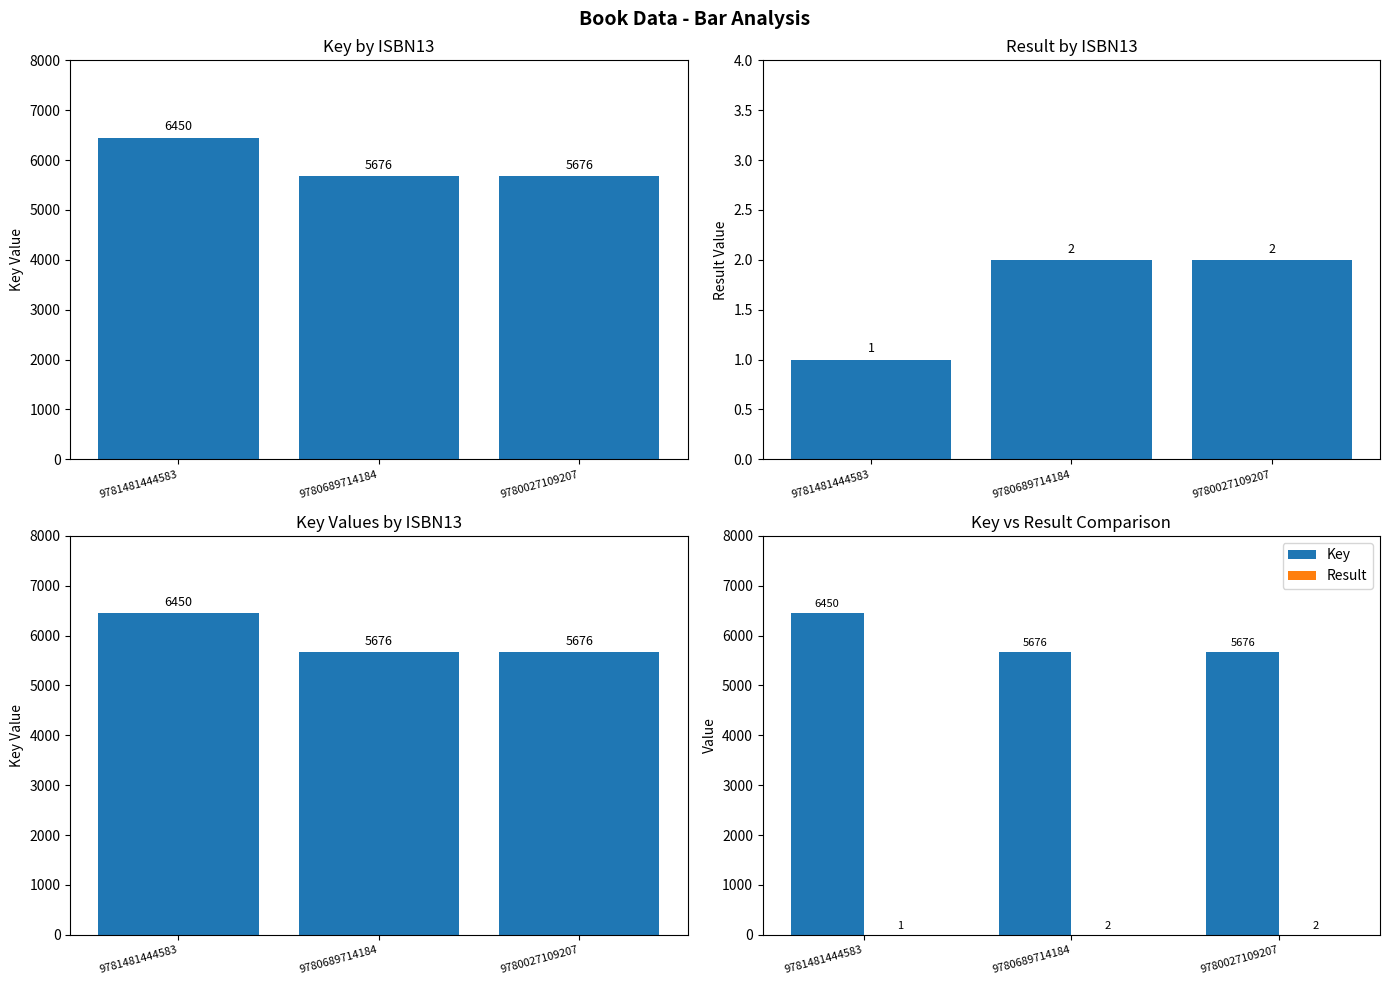

The Key series shows 5676 at 9780689714184. True or false?

True